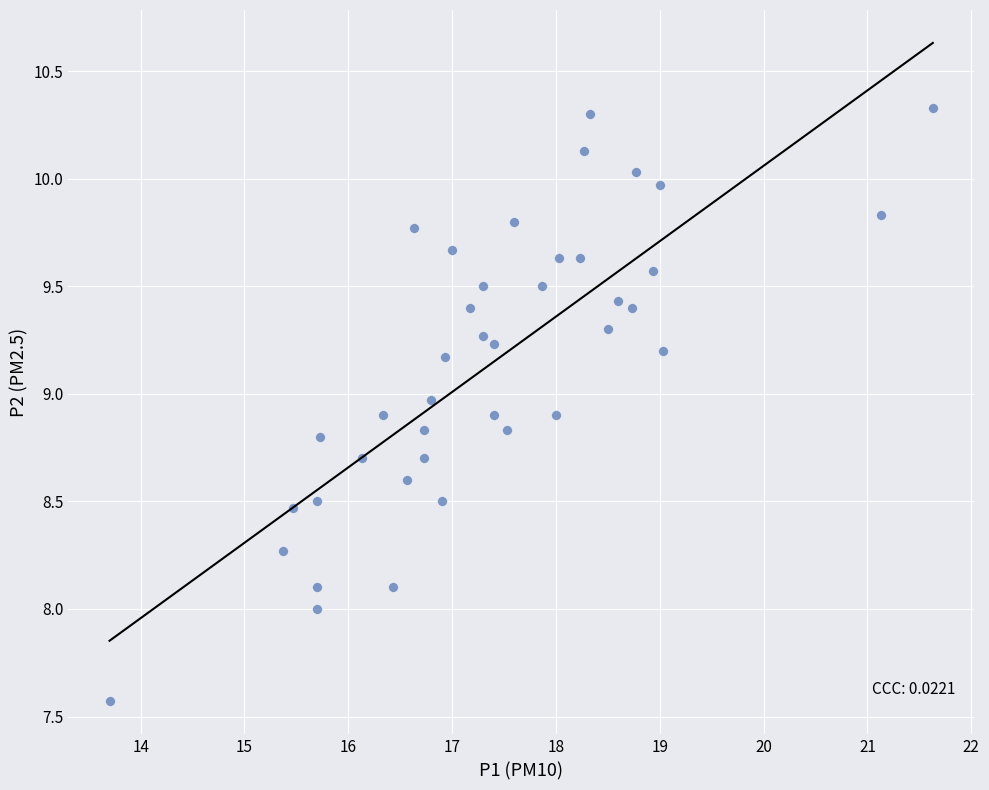

What is the range of X values (max minus min)?

7.9